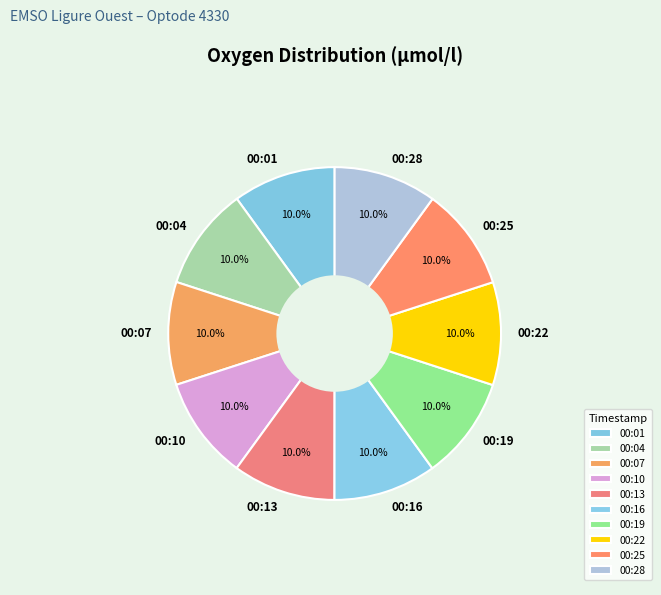

How many segments does this pie chart have?

10